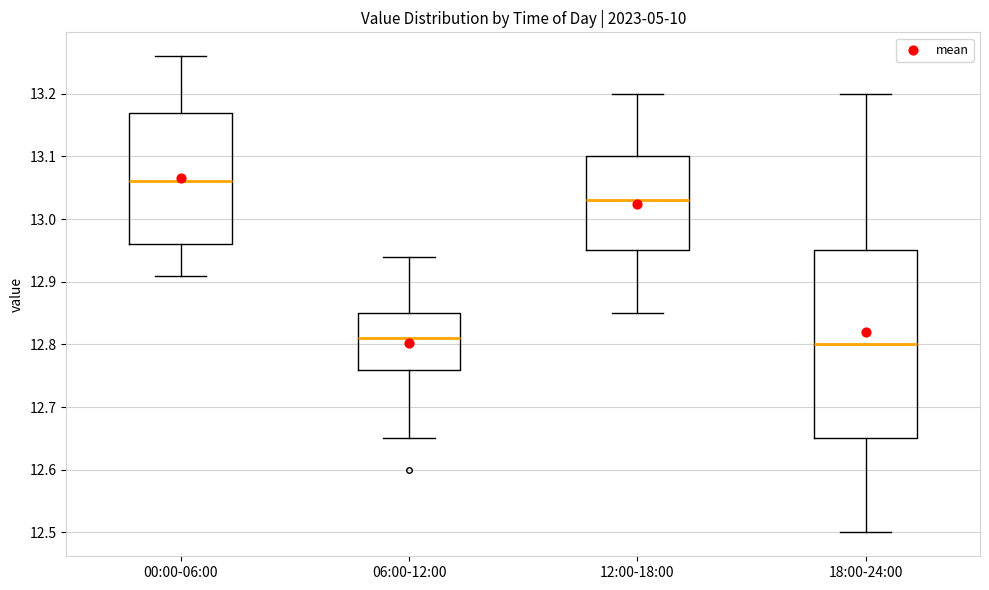

Where does the upper whisker of the box for 06:00-12:00 end on the y-axis? The values are not printed on the chart, so give them approximately, as read against the axis.

12.94